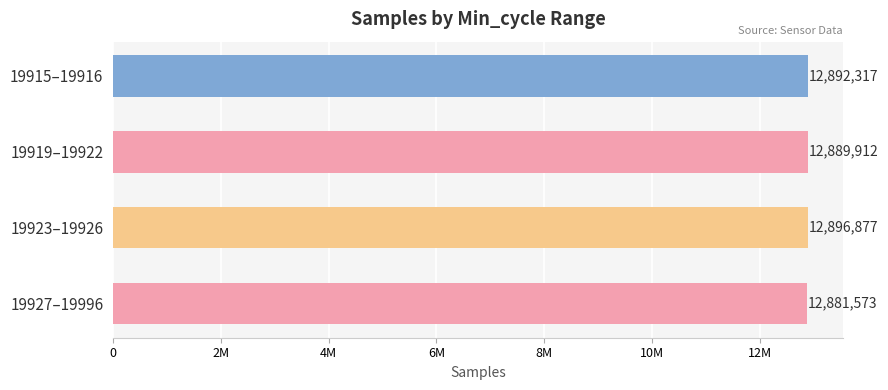

Where is the data nearest to the value 12889225?

19919–19922